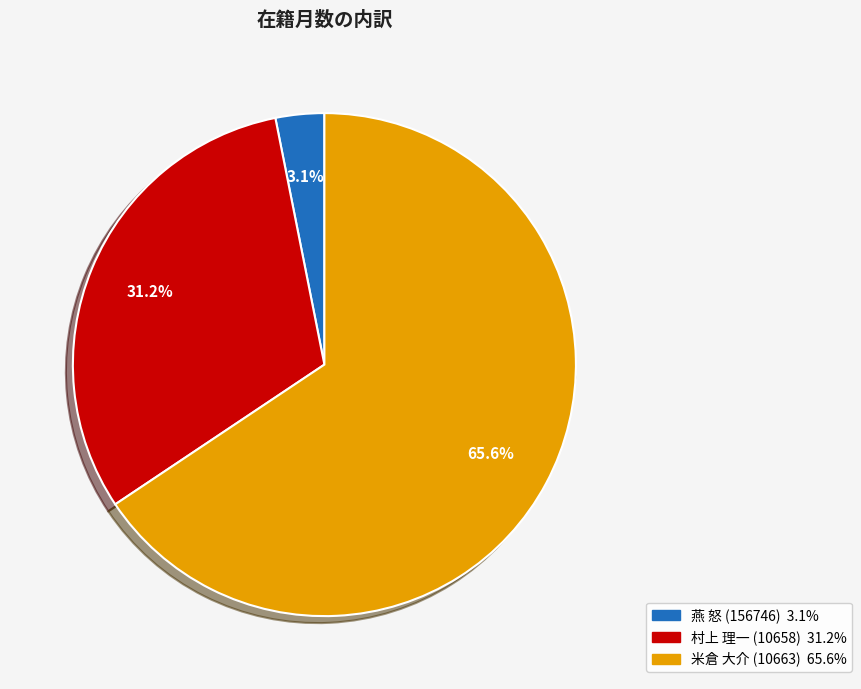

Which slice is the smallest?

燕 怒 (156746)